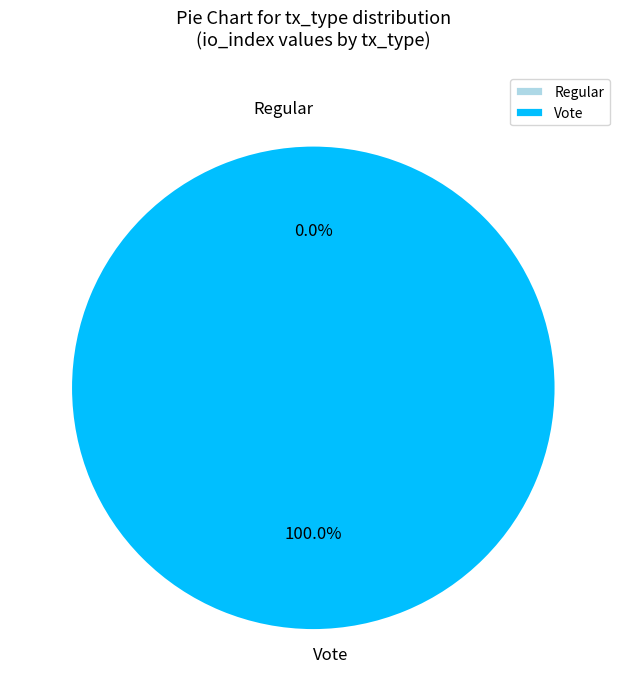

The Regular slice represents 0% of the pie. True or false?

True